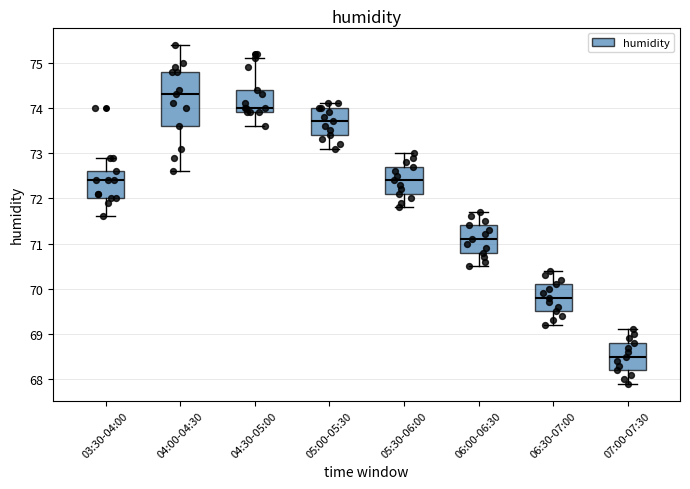

Where does the lower whisker of the box for 05:00-05:30 end on the y-axis? The values are not printed on the chart, so give them approximately, as read against the axis.

73.1